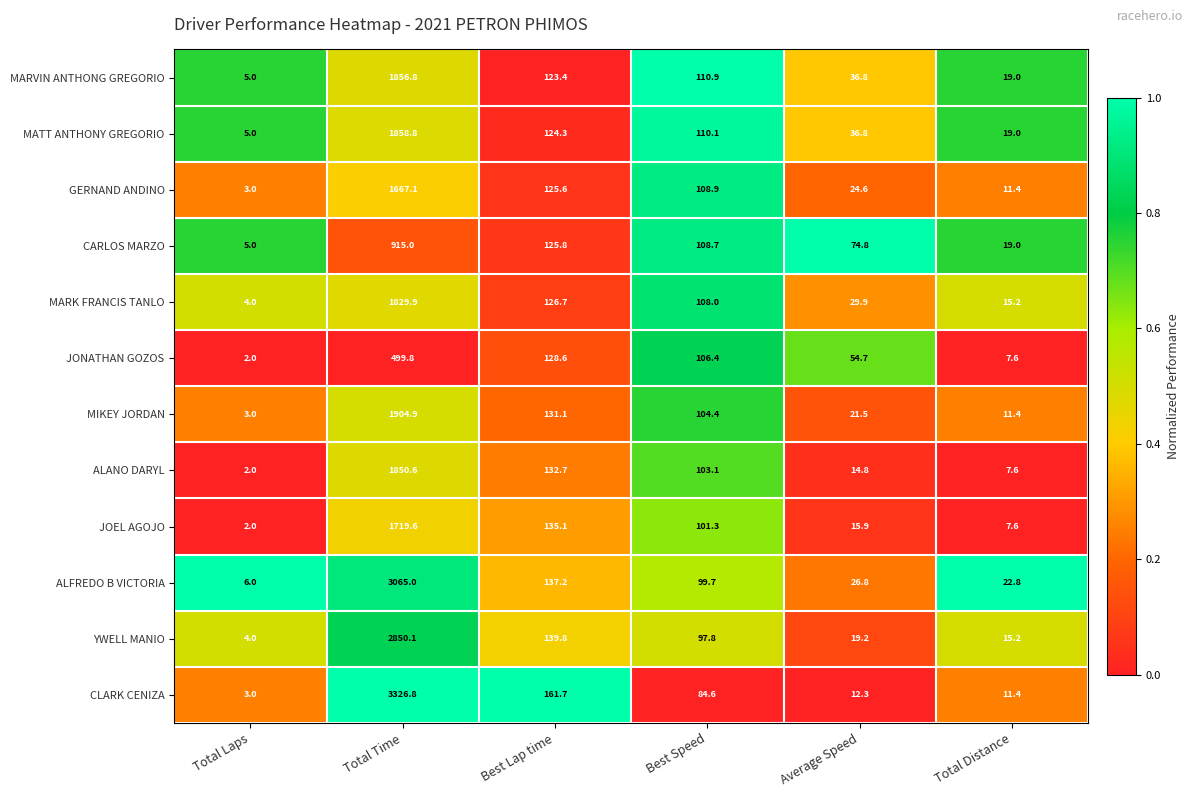

The ALFREDO B VICTORIA series shows 66.2 at Best Speed. True or false?

False